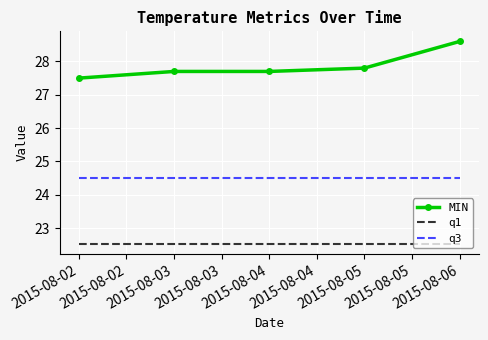

What is the maximum value shown in the chart?

28.6